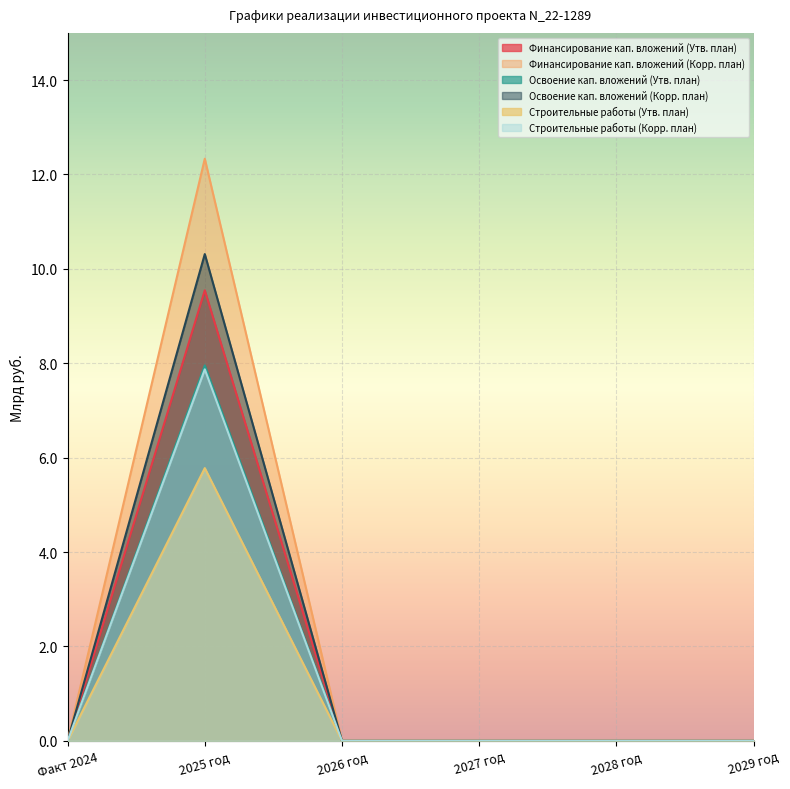

How many lines are shown in the chart?

6